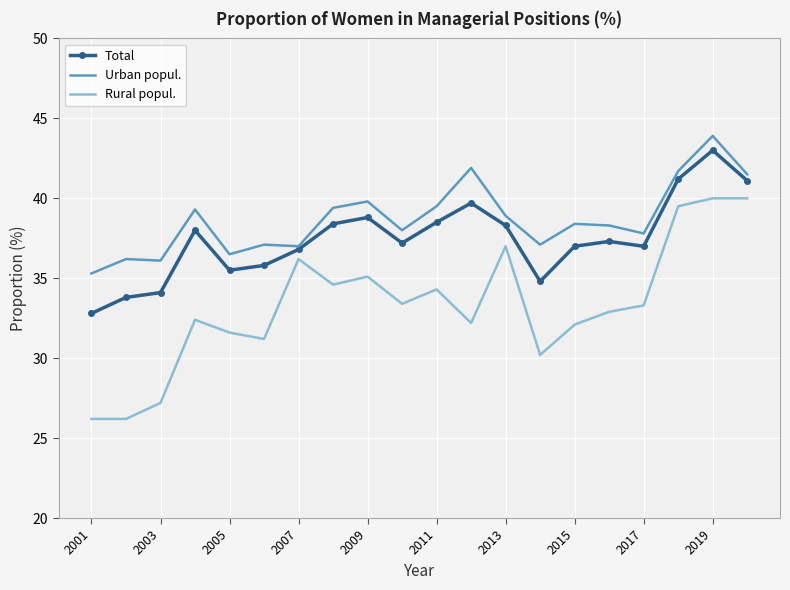

True or false: Rural popul. and Total intersect in this chart.

False